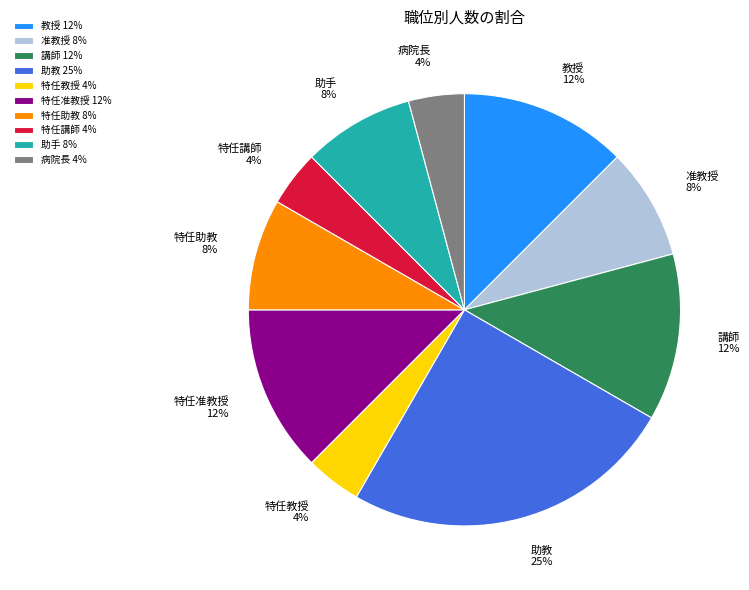

To the nearest percent, what percentage of the pie is 准教授?

8%